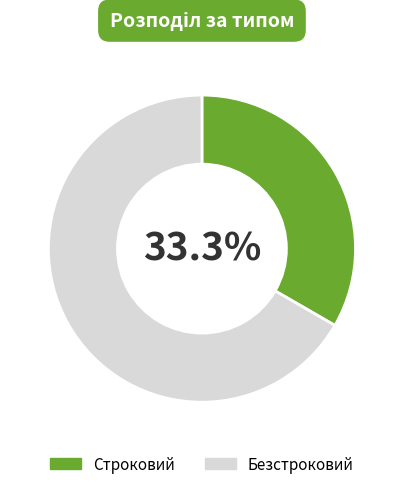

The Строковий slice represents 33% of the pie. True or false?

True